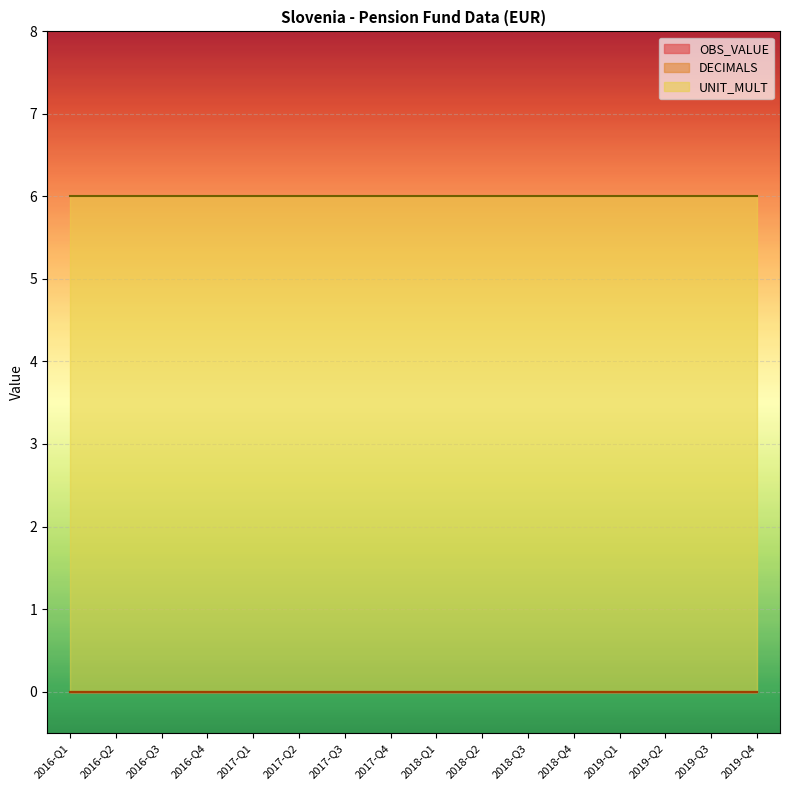

Reading left to right, transcribe all the data shown in this chart.

OBS_VALUE: 0	0	0	0	0	0	0	0	0	0	0	0	0	0	0	0
DECIMALS: 0	0	0	0	0	0	0	0	0	0	0	0	0	0	0	0
UNIT_MULT: 6	6	6	6	6	6	6	6	6	6	6	6	6	6	6	6